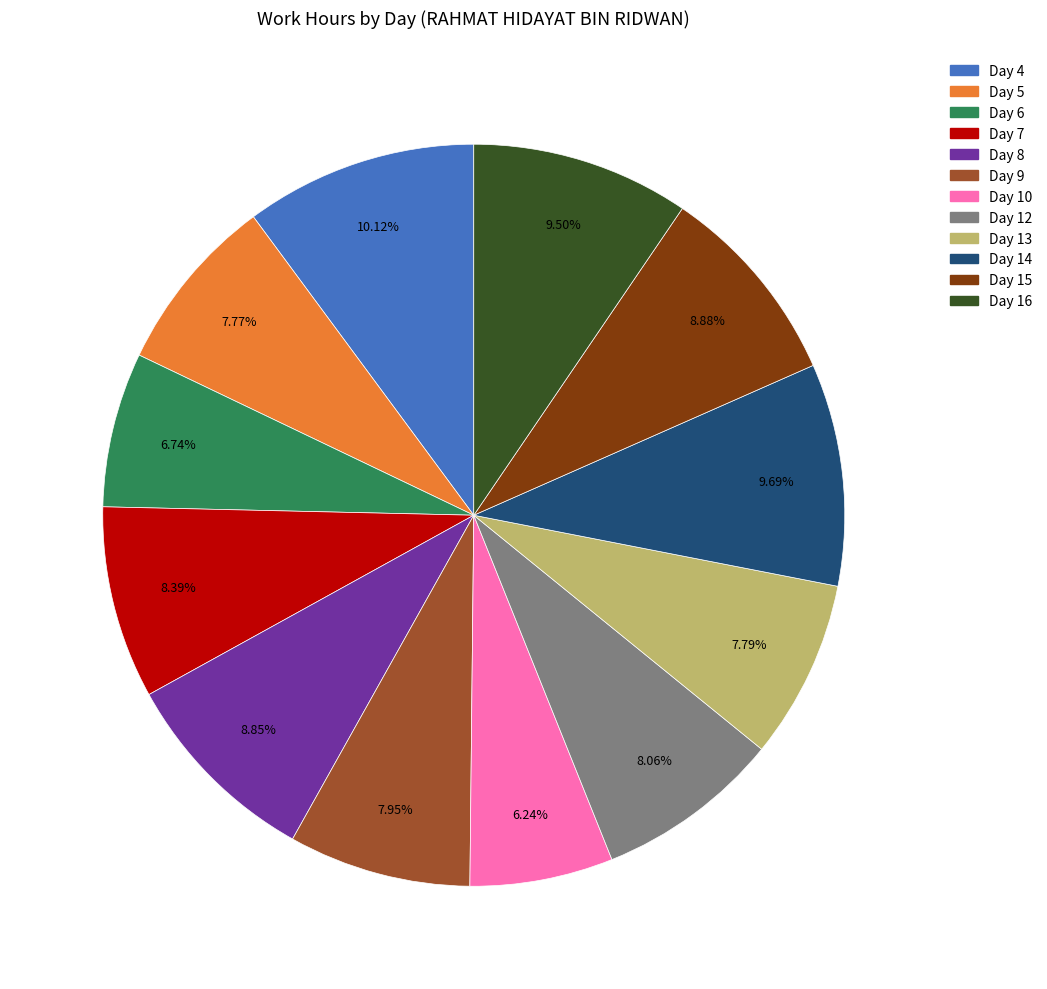

Between Day 7 and Day 5, which is larger?

Day 7